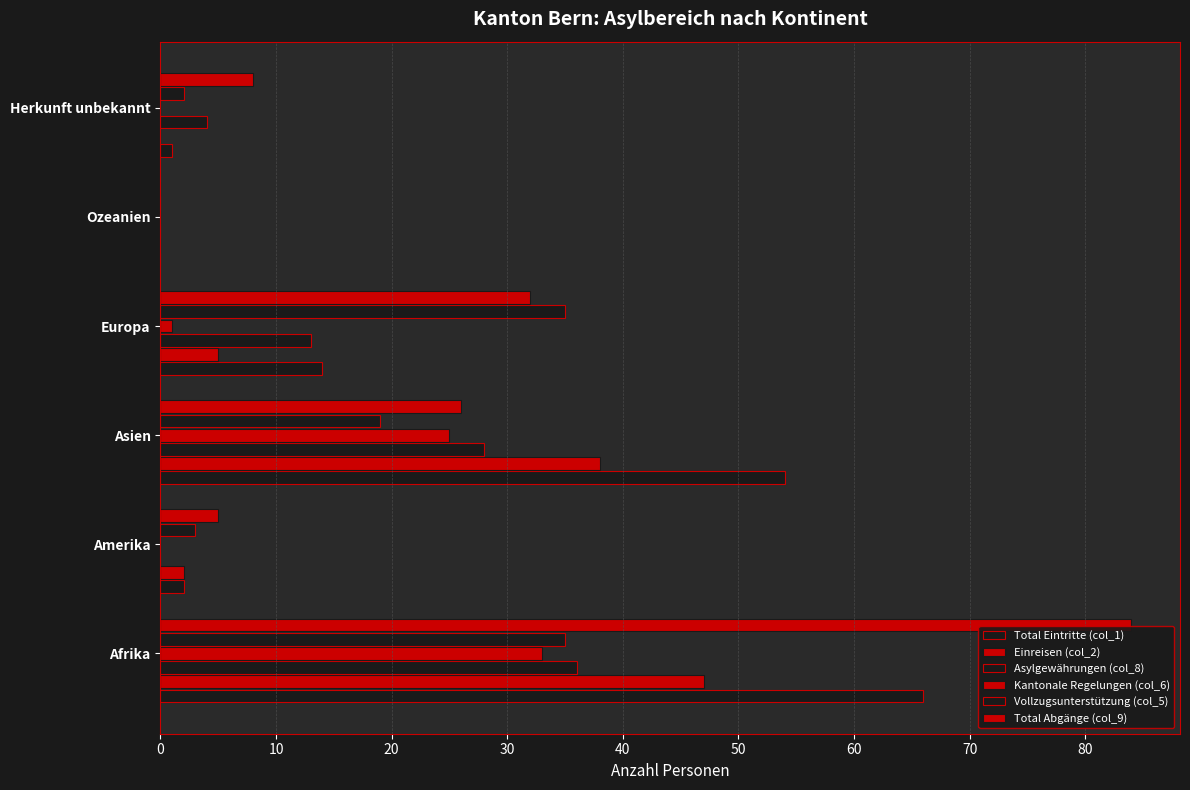

How many values in Vollzugsunterstützung (col_5) are above zero?

5